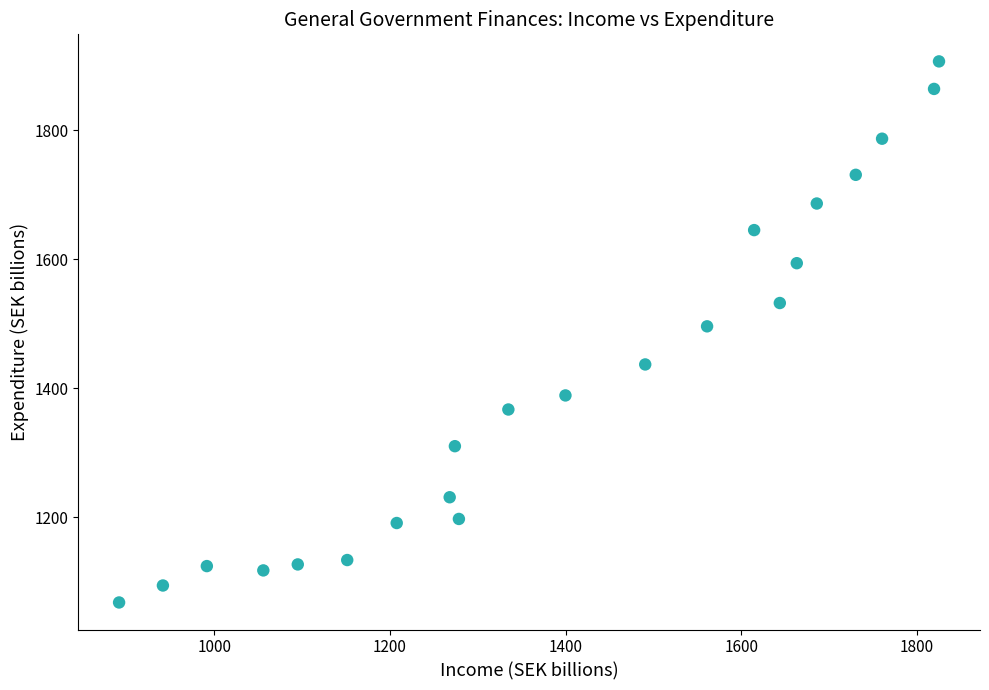

What is the range of X values (max minus min)?

933.8